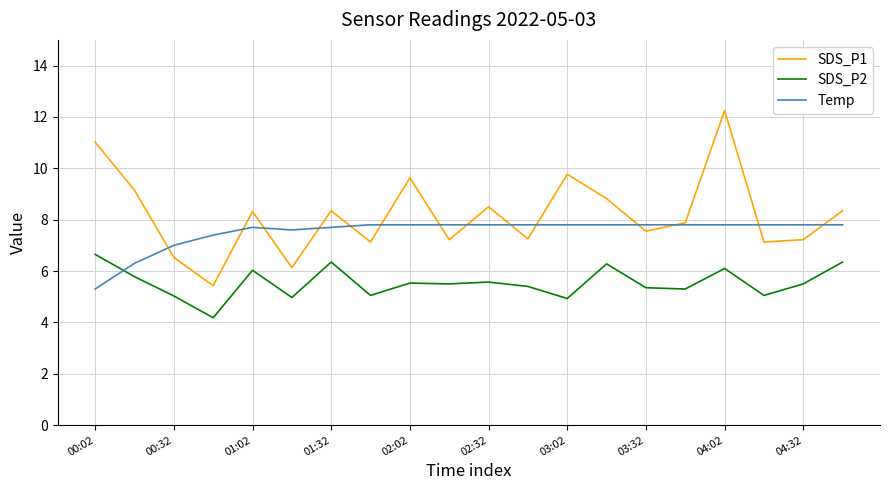

What is the difference between the second highest and second lowest values in the SDS_P2 series?

1.4